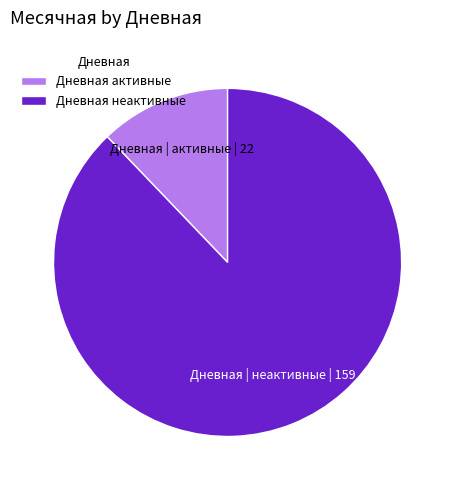

What is the largest slice in the pie chart?

Дневная неактивные